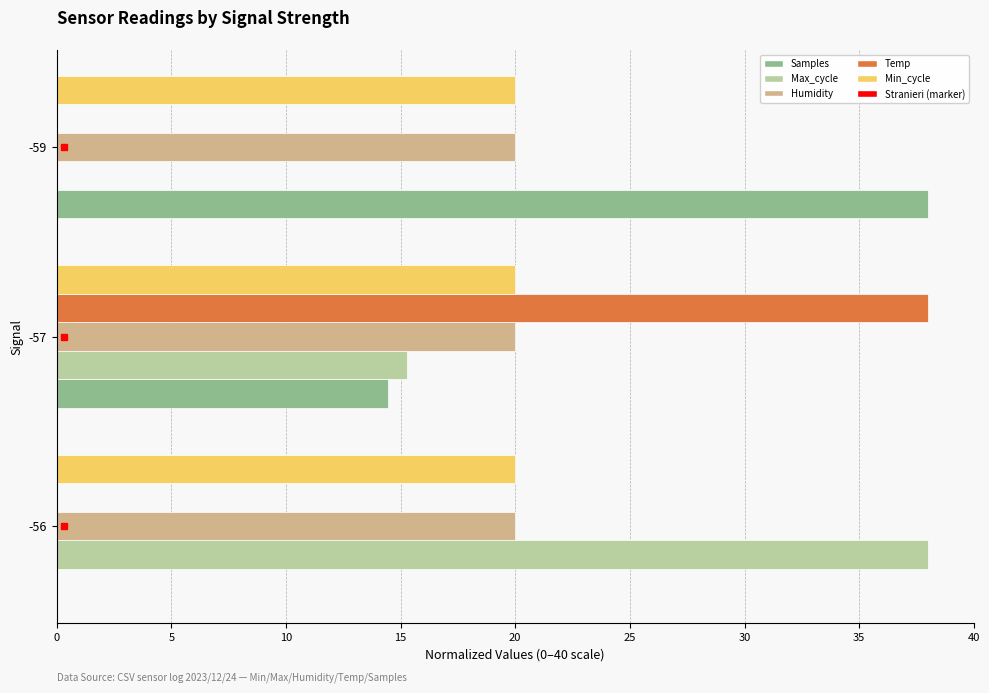

Is it true that Samples equals 38.0 at -59?

True